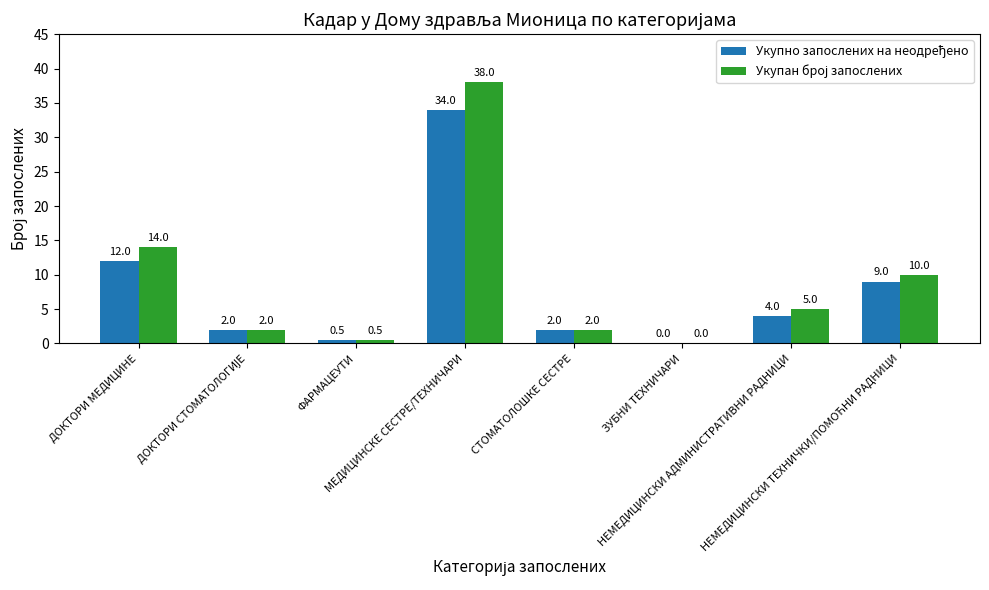

What is the greatest value displayed?

38.0